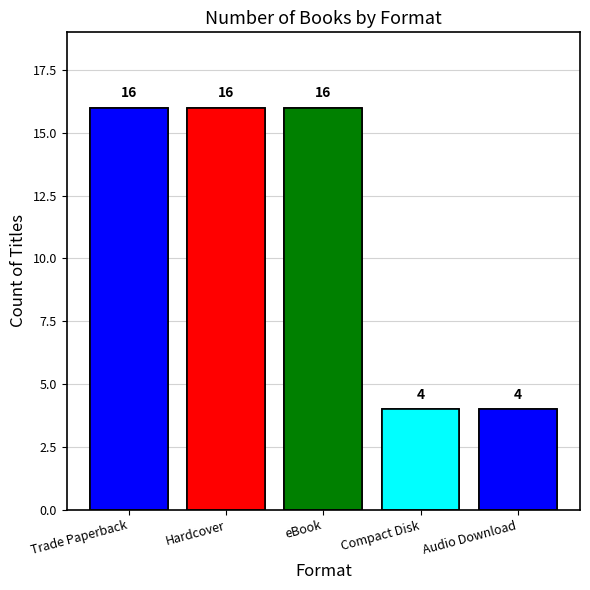

What is the difference between the maximum and minimum values?

12